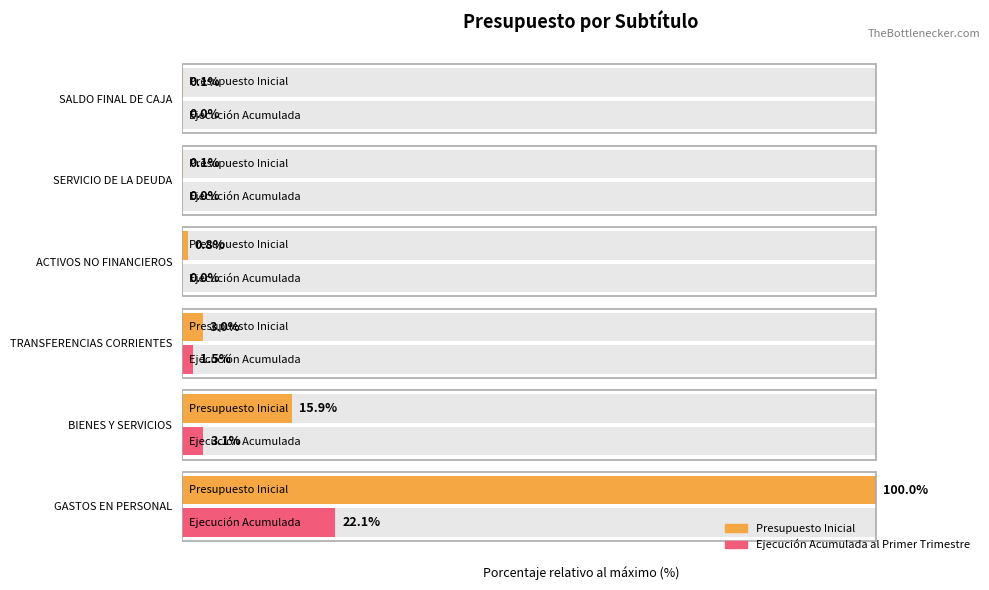

The Presupuesto Inicial series shows 171.1 at 0. True or false?

False